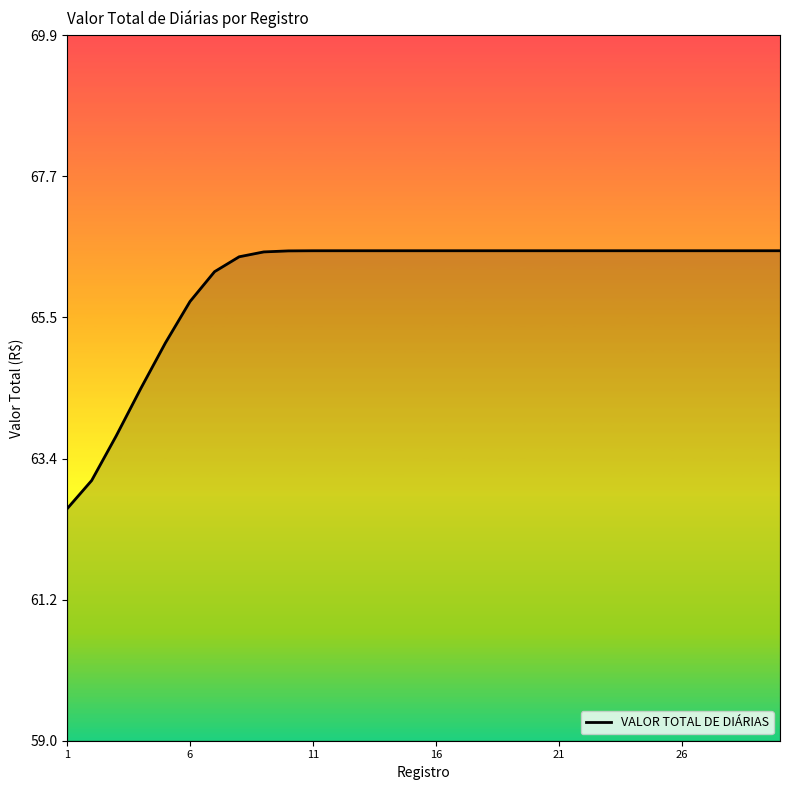

What is the difference between the maximum and minimum values?

4.0